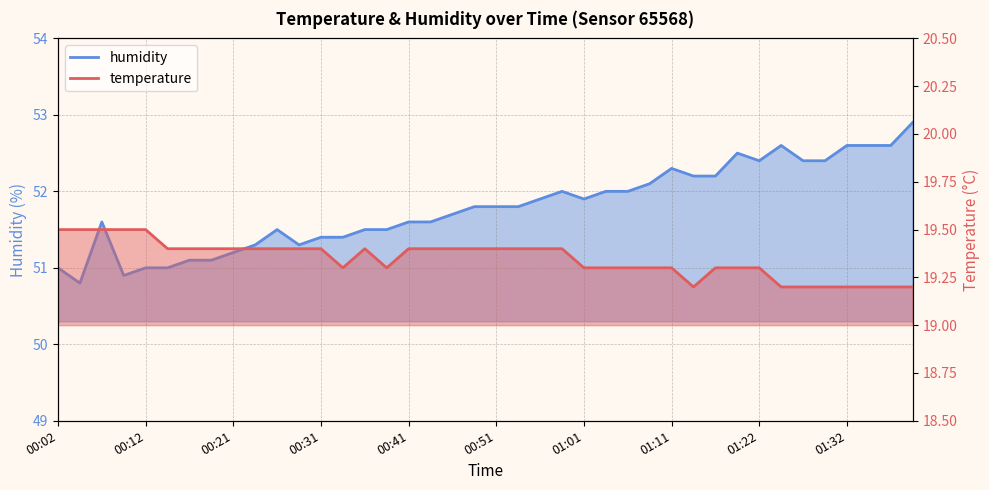

Rank the series at 00:12 from lowest to highest value.

temperature, humidity